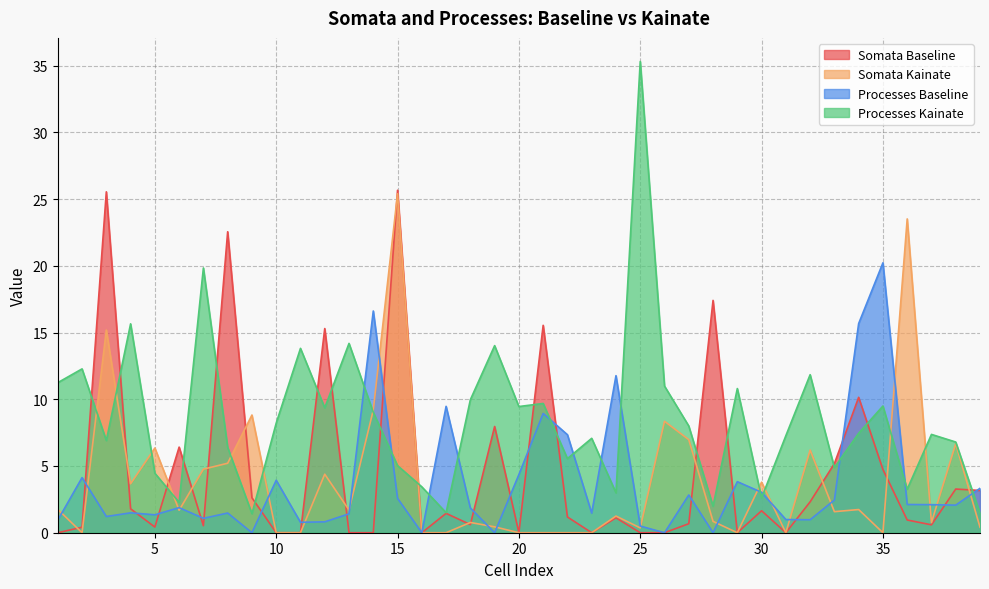

What is the sum of all Somata Baseline values?

179.2